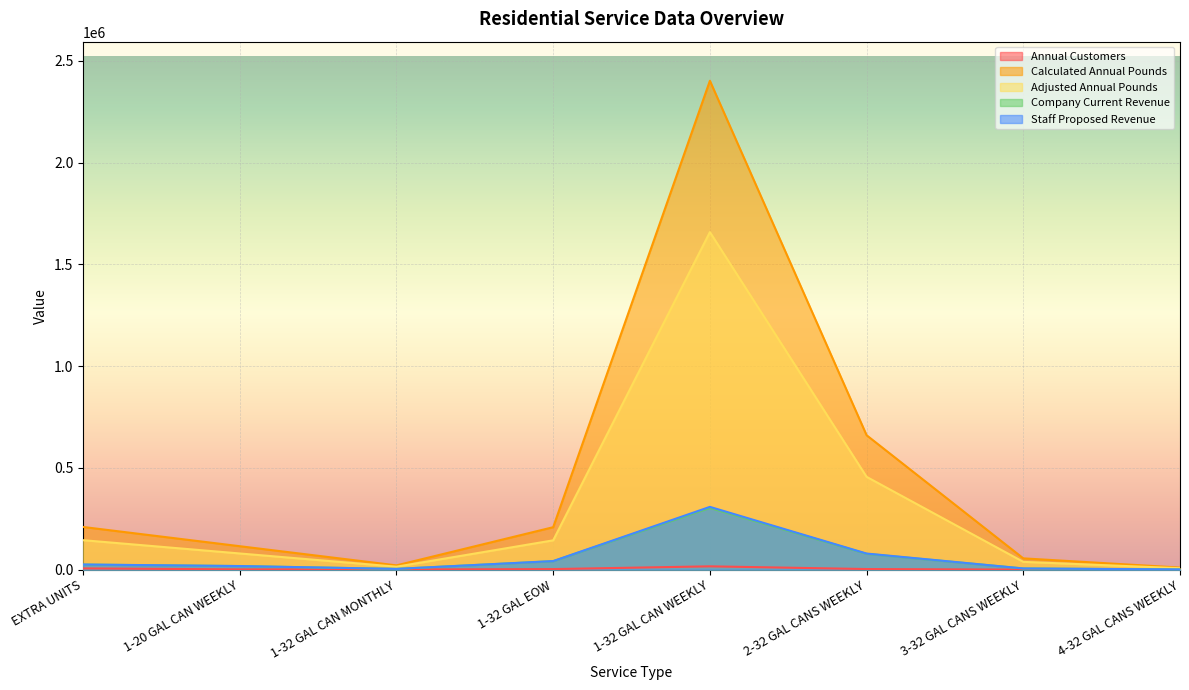

The value of Staff Proposed Revenue at 1-32 GAL EOW is 42141.7. True or false?

True